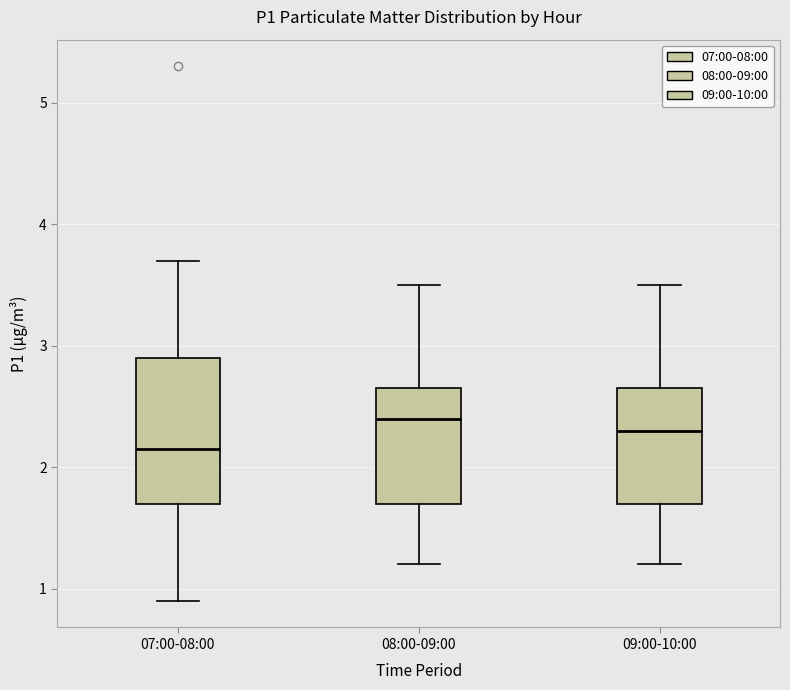

Where does the median line of the box for 09:00-10:00 sit on the y-axis? The values are not printed on the chart, so give them approximately, as read against the axis.

2.3